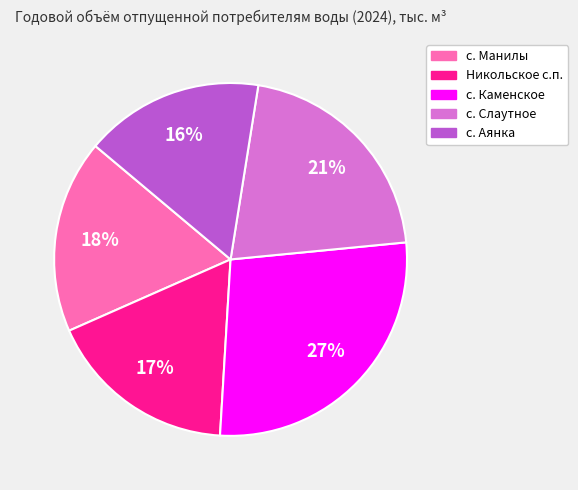

To the nearest percent, what percentage of the pie is с. Слаутное?

21%